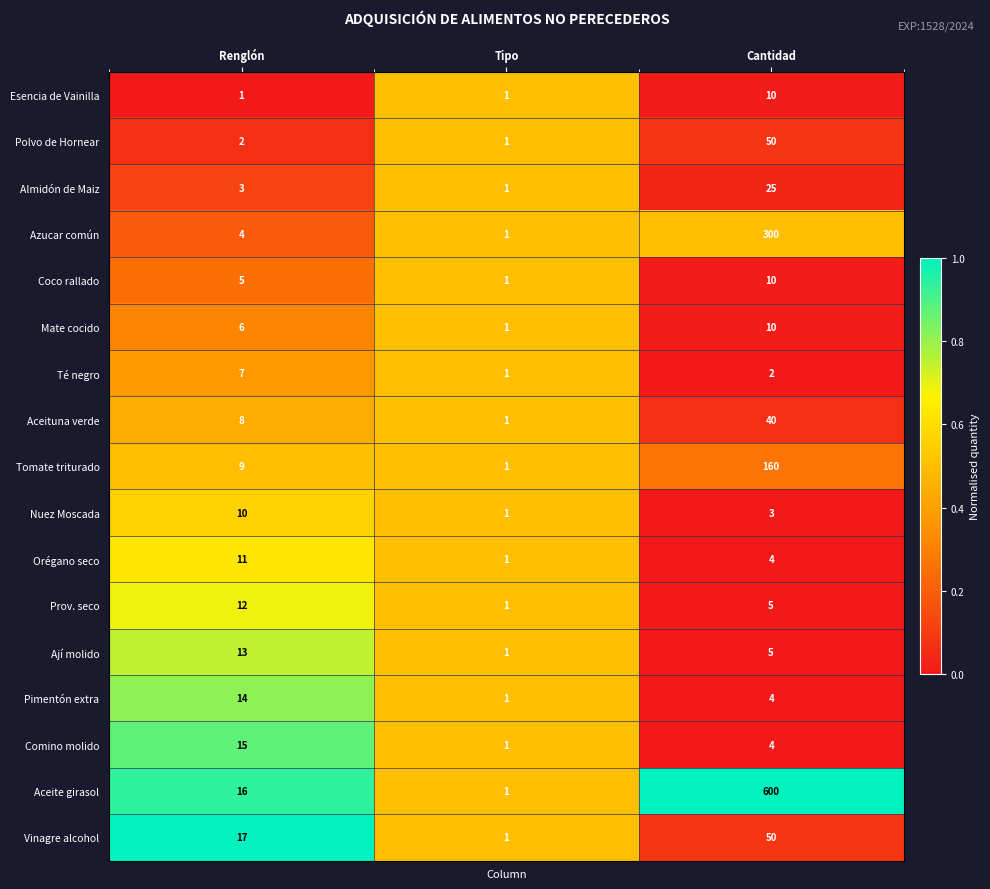

Rank the categories by Pimentón extra value from highest to lowest.

Renglón, Cantidad, Tipo